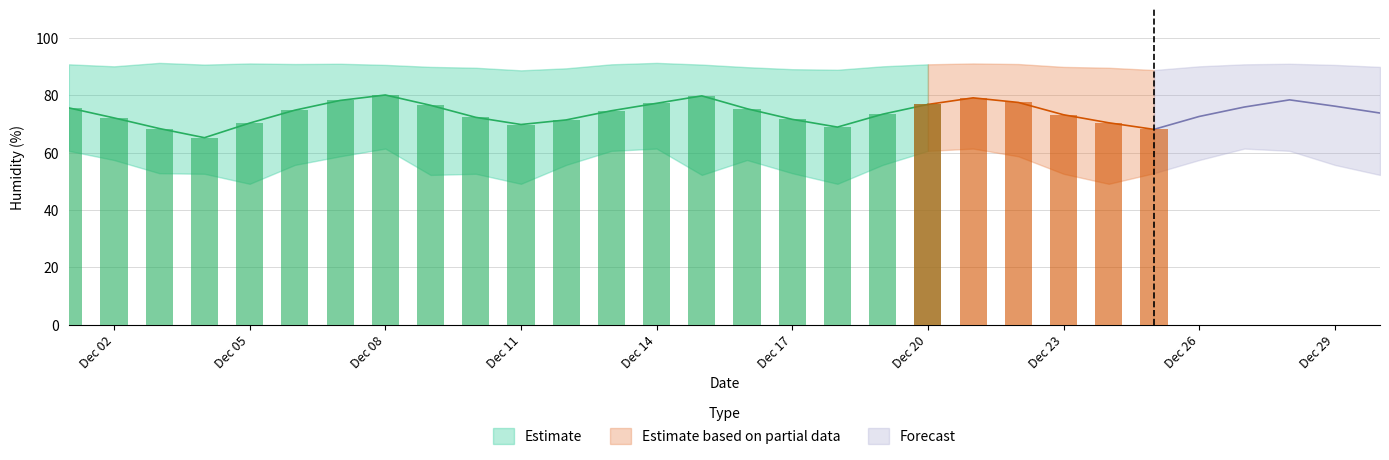

Reading left to right, what are all the values shown in this chart?

Daily Mean Humidity: 0=75.6	1=72.1	2=68.4	3=65.2	4=70.3	5=74.8	6=78.2	7=80.1	8=76.5	9=72.3	10=69.8	11=71.4	12=74.6	13=77.2	14=79.8	15=75.3	16=71.6	17=68.9	18=73.4	19=76.8	20=79.1	21=77.5	22=73.2	23=70.4	24=68.1	25=72.6	26=75.9	27=78.4	28=76.2	29=73.8
Upper Bound: 0=90.8	1=90.1	2=91.3	3=90.7	4=91.1	5=90.9	6=91.0	7=90.6	8=89.9	9=89.6	10=88.7	11=89.4	12=90.8	13=91.3	14=90.7	15=89.8	16=89.1	17=88.9	18=90.1	19=90.8	20=91.1	21=90.9	22=89.9	23=89.6	24=88.8	25=90.1	26=90.8	27=91.0	28=90.6	29=89.9
Lower Bound: 0=60.6	1=57.4	2=52.8	3=52.6	4=49.1	5=55.7	6=58.7	7=61.4	8=52.2	9=52.6	10=49.1	11=55.7	12=60.6	13=61.4	14=52.2	15=57.4	16=52.8	17=49.1	18=55.7	19=60.6	20=61.4	21=58.7	22=52.6	23=49.1	24=52.8	25=57.4	26=61.4	27=60.6	28=55.7	29=52.2